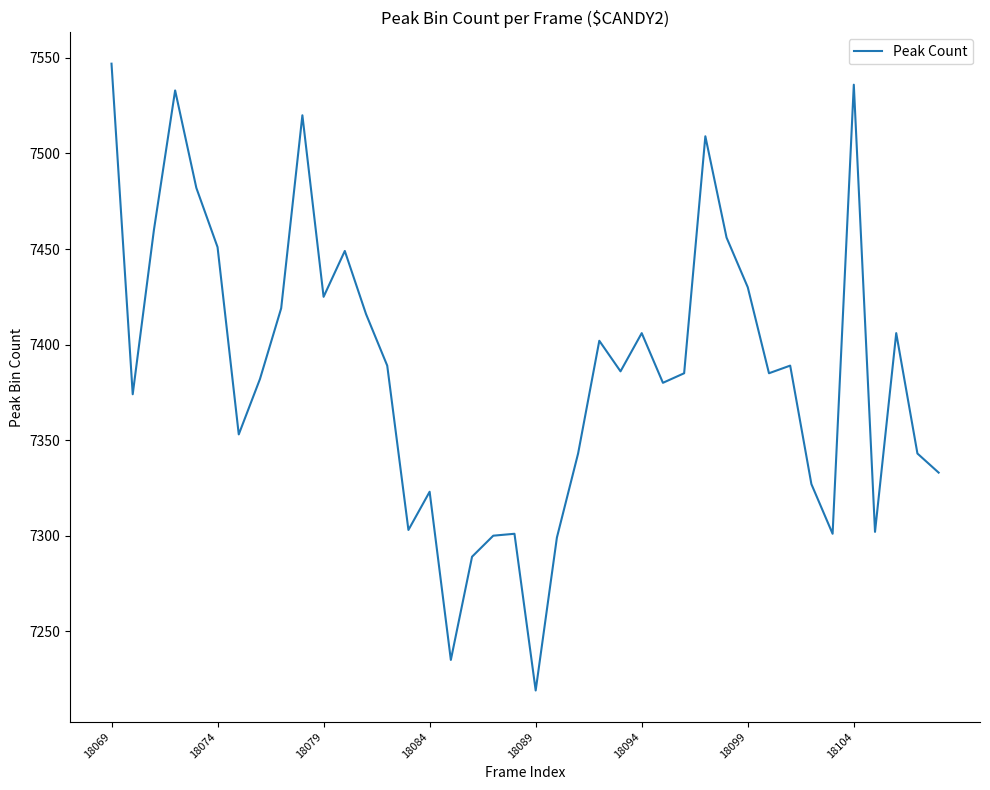

What is the minimum value shown in the chart?

7219